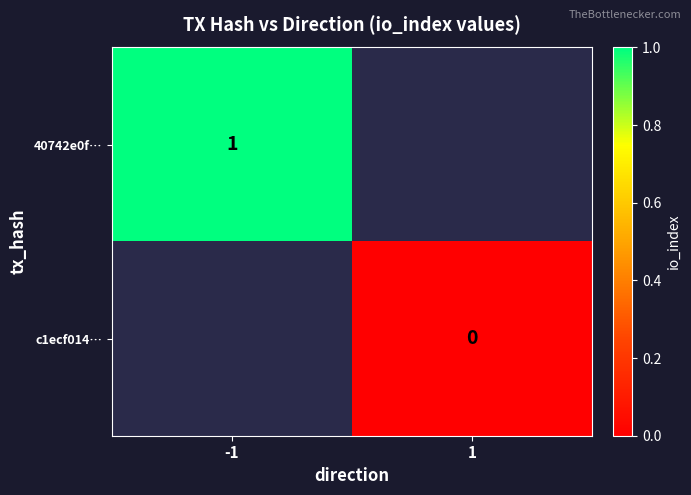

Is it true that 40742e0f… equals 1.6 at -1?

False